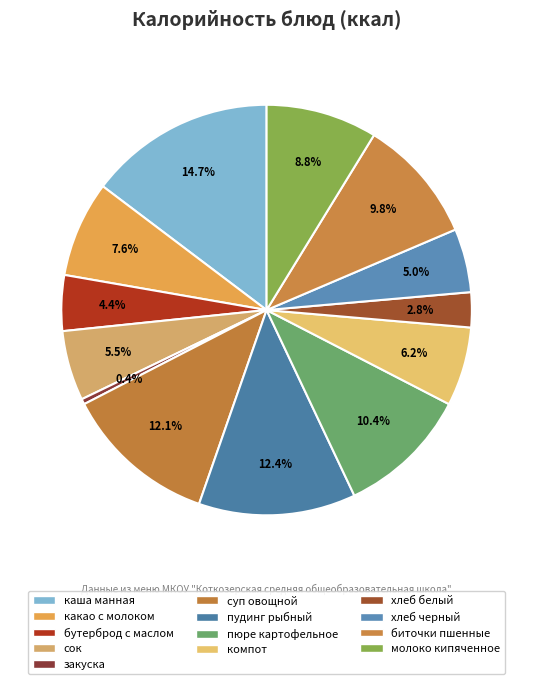

Approximately how many times larger is the value at какао с молоком compared to каша манная?

0.5